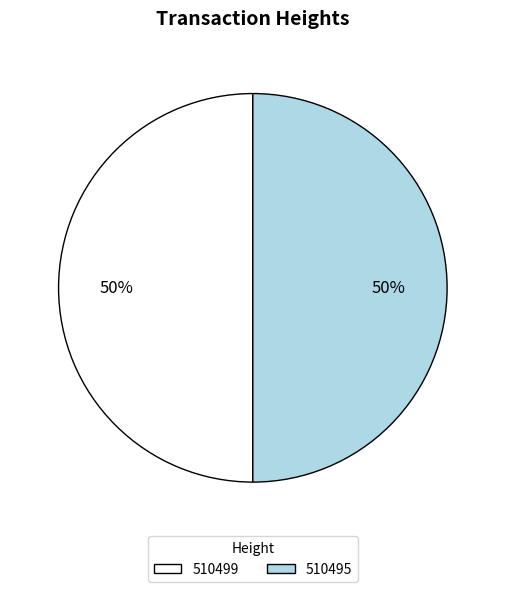

Is the sum of 510499 and 510495 greater than half?

Yes